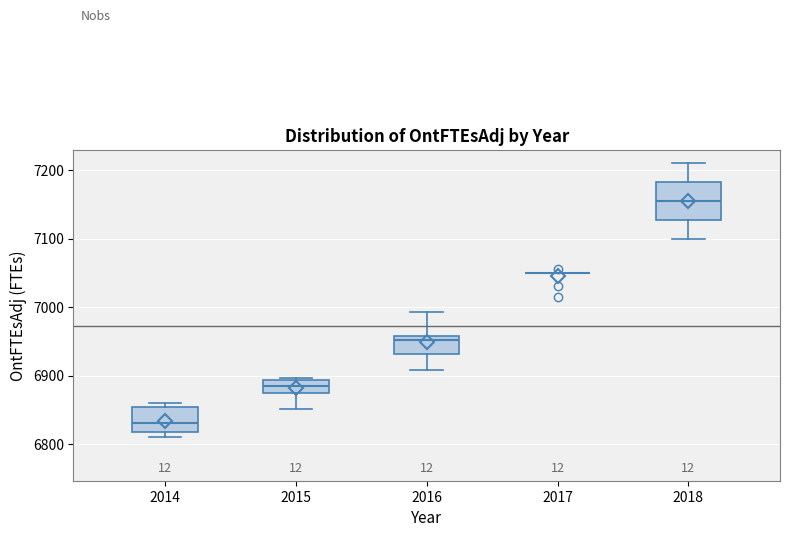

Where is the lower edge of the box at x = 2016 on the y-axis? The values are not printed on the chart, so give them approximately, as read against the axis.

6930